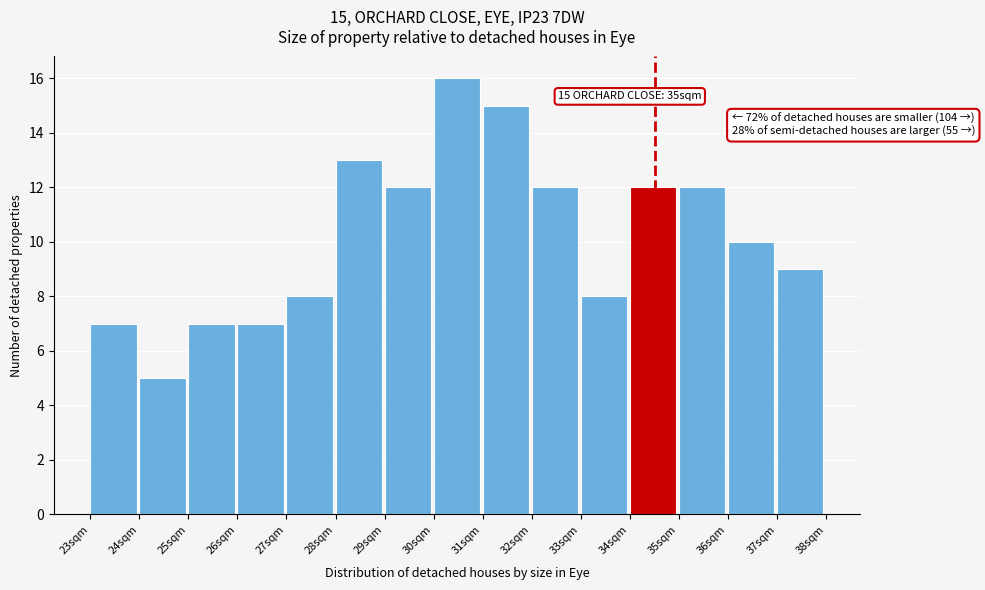

Reading left to right, list all the values displayed in this chart.

7	5	7	7	8	13	12	16	15	12	8	12	12	10	9